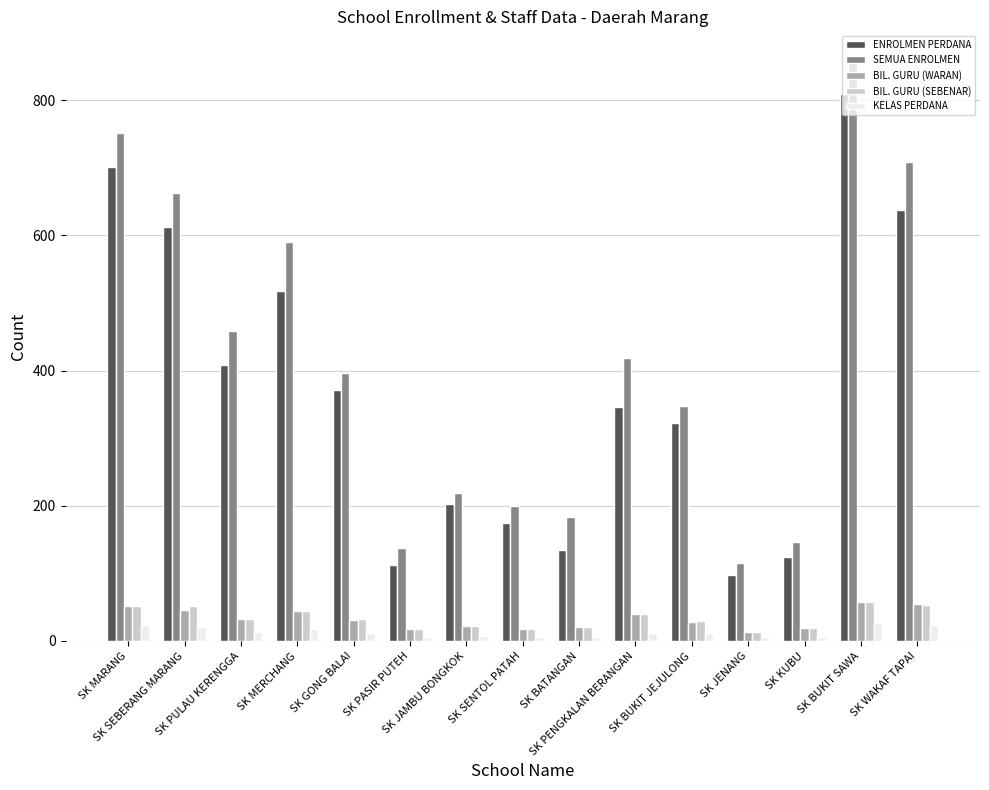

The value of BIL. GURU (WARAN) at SK BUKIT JEJULONG is 28. True or false?

True